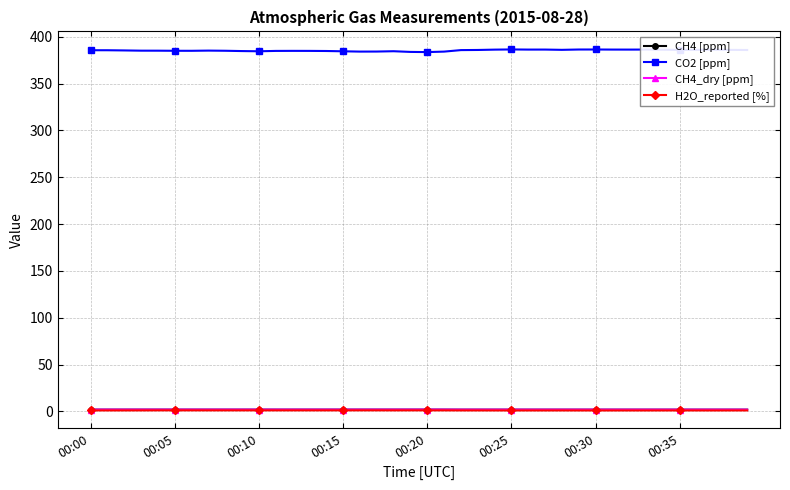

Which series has the largest range (max minus min)?

CO2 [ppm]